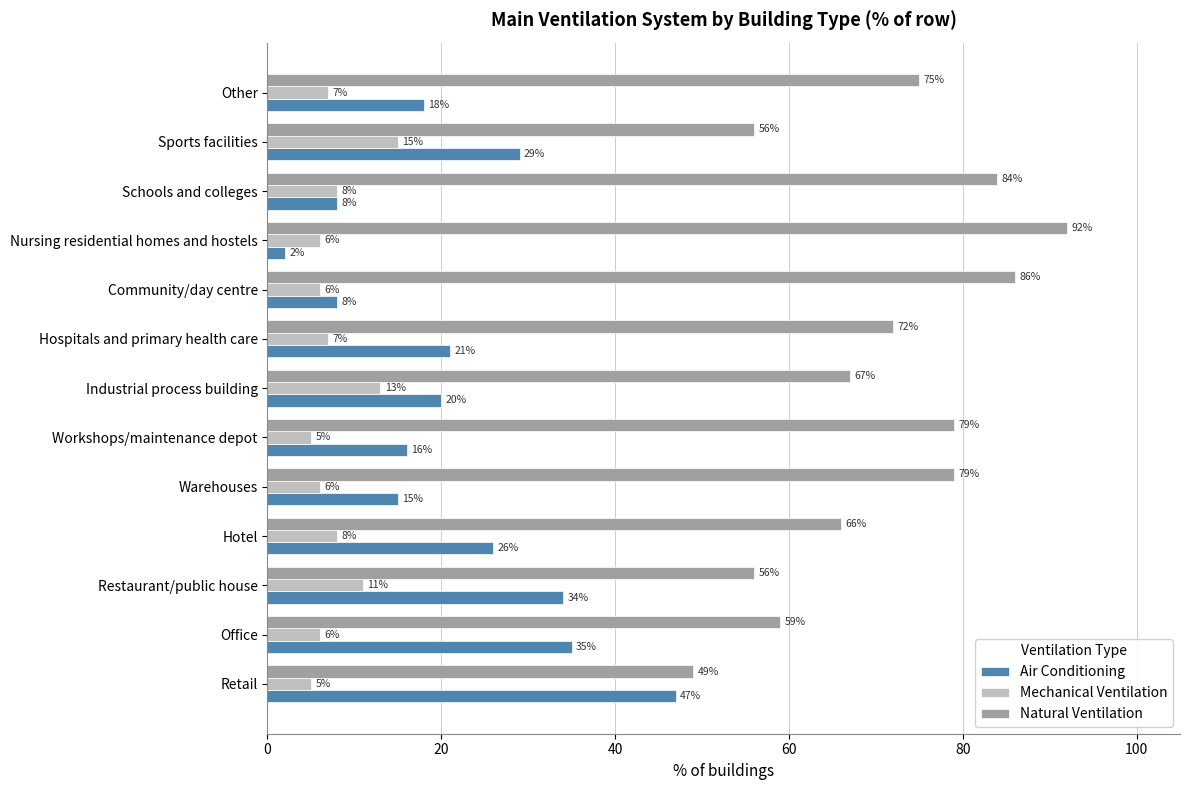

What is the highest value of the Natural Ventilation series?

92